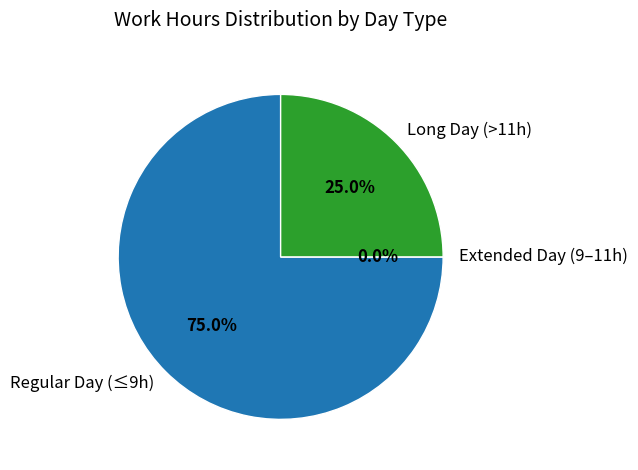

Is it true that 5-Thu is 13% of the pie?

False